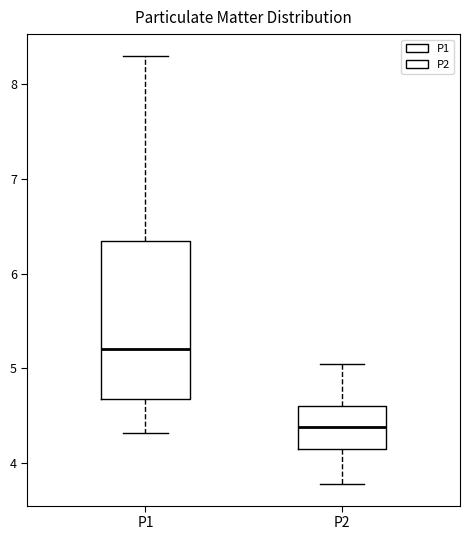

Comparing the boxes themselves (not the whiskers), which one is the tallest?

P1